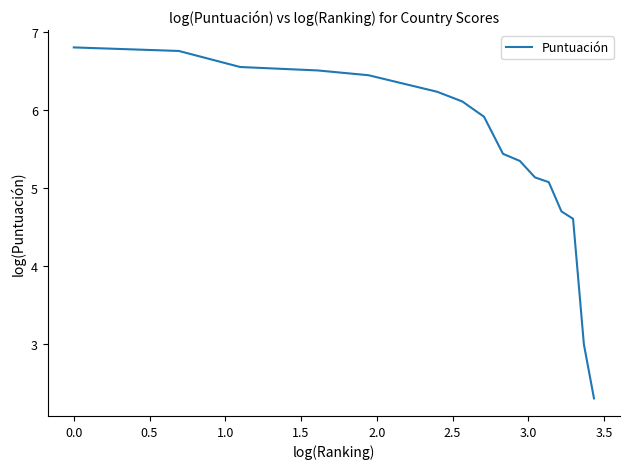

How many lines are shown in the chart?

1